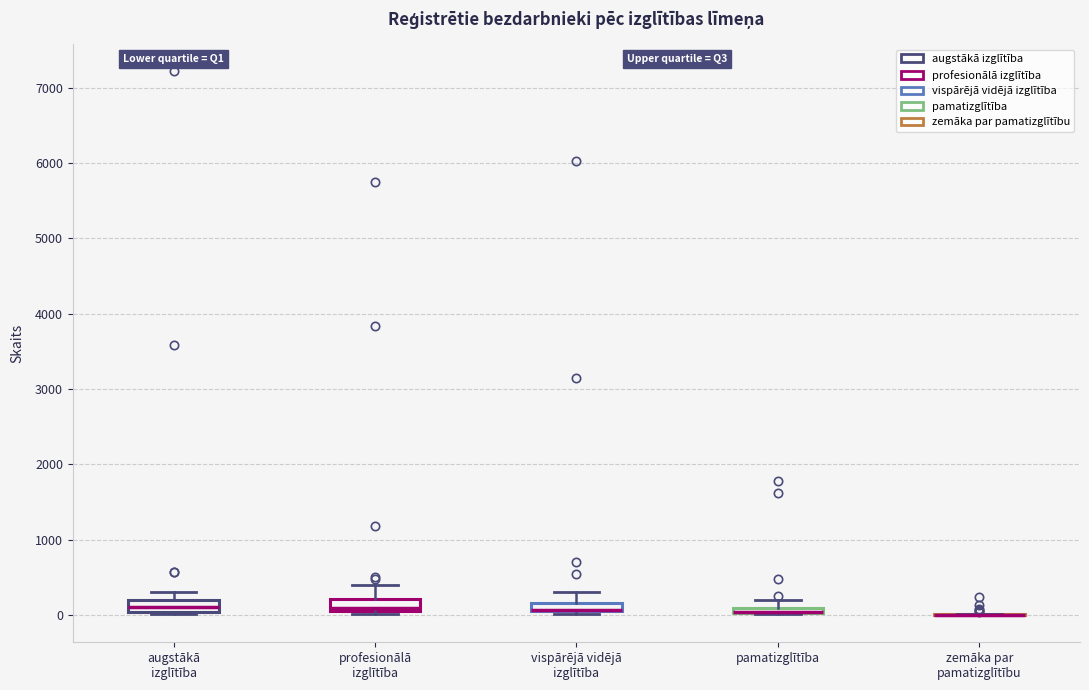

Where is the upper edge of the box for profesionālā izglītība on the y-axis? The values are not printed on the chart, so give them approximately, as read against the axis.

200